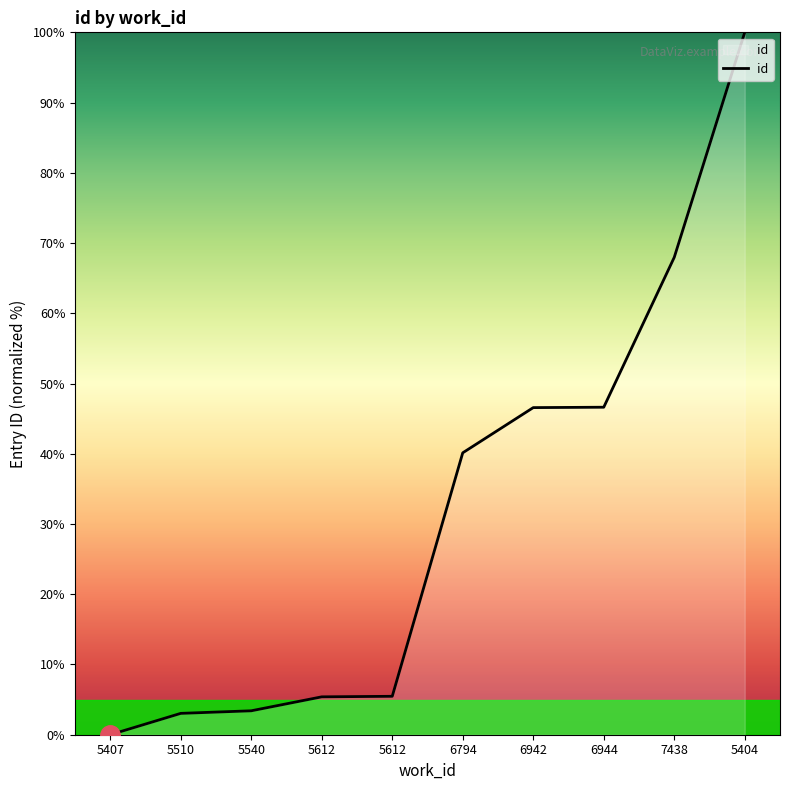

Reading left to right, what are all the values shown in this chart?

0.0	3.0	3.4	5.4	5.5	40.1	46.6	46.6	68.0	100.0